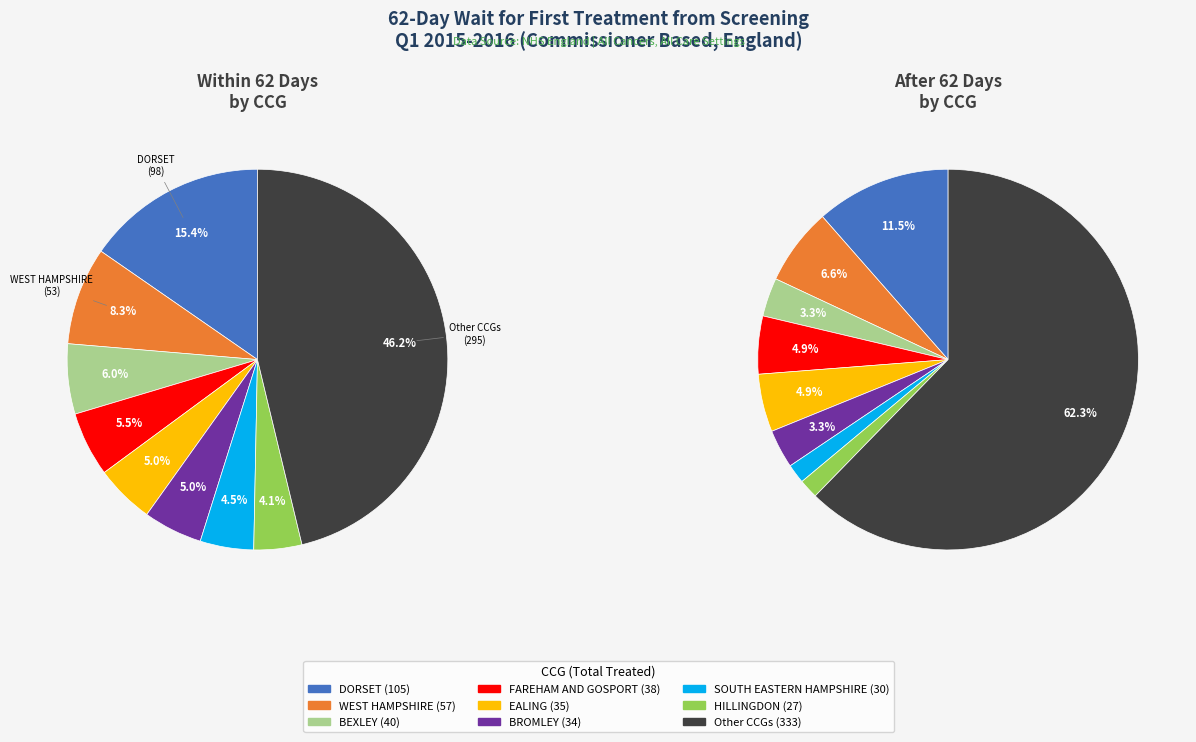

True or false: NHS LAMBETH CCG accounts for 0% of the total.

True